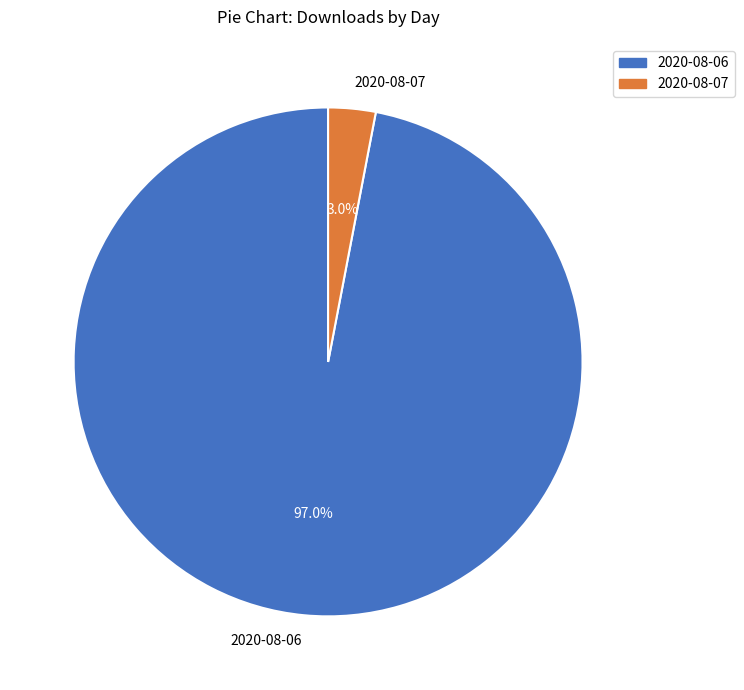

To the nearest percent, what is the combined percentage of 2020-08-06 and 2020-08-07?

100%